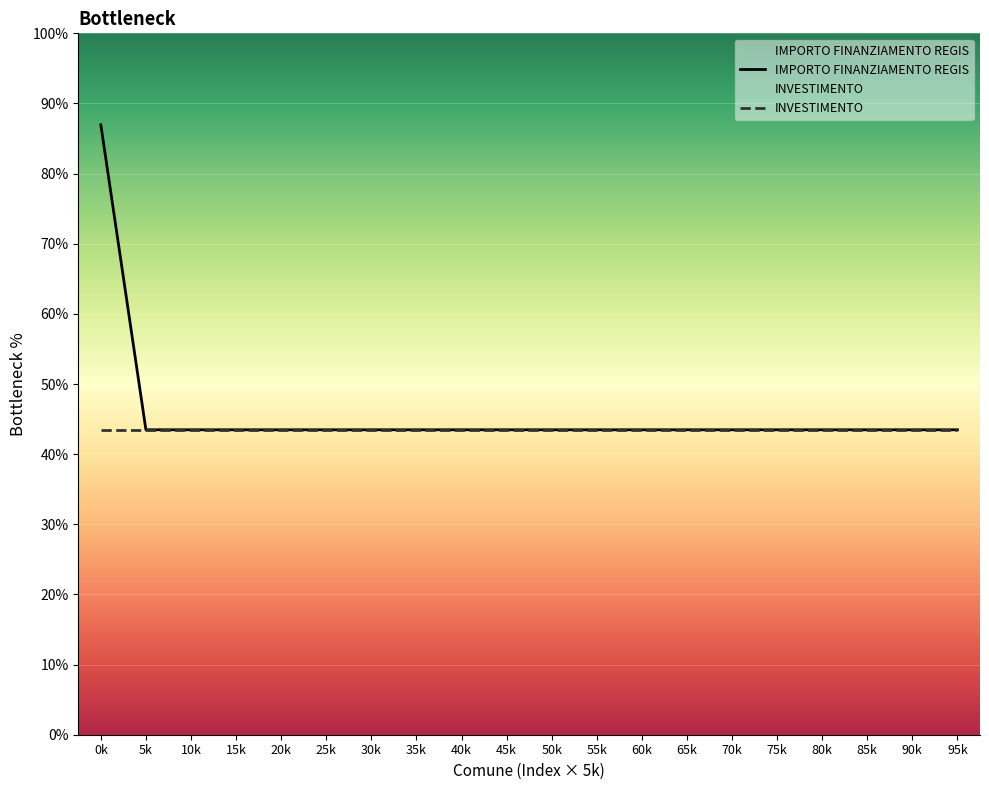

Which category has the highest value in the INVESTIMENTO series?

0k